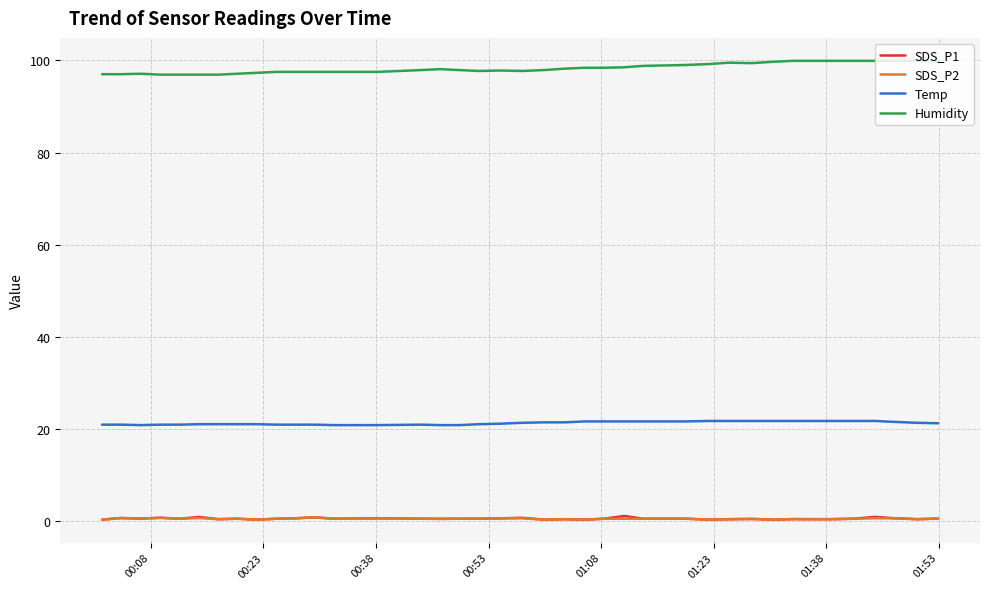

Which series has the largest total across all categories?

Humidity